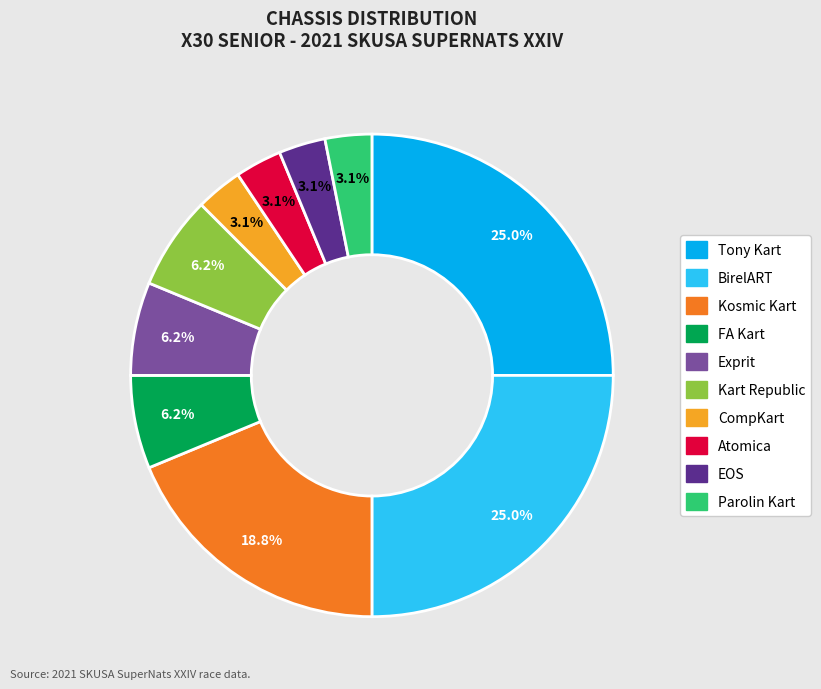

How many segments does this pie chart have?

10